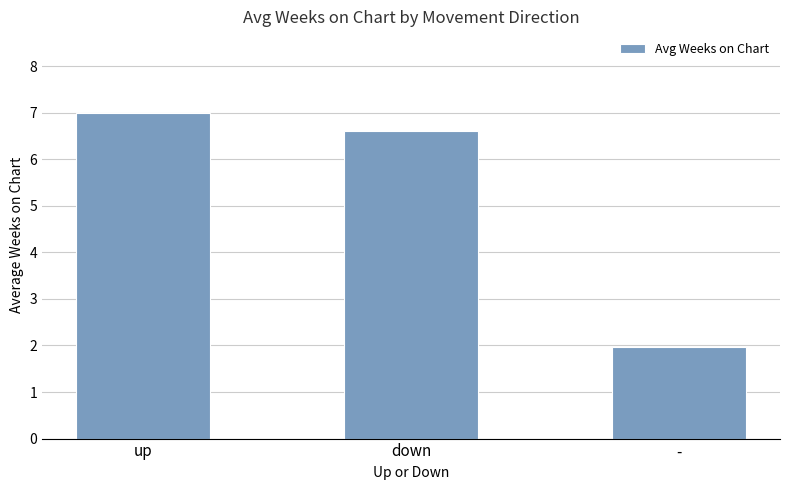

Rank the categories by value from lowest to highest.

-, down, up